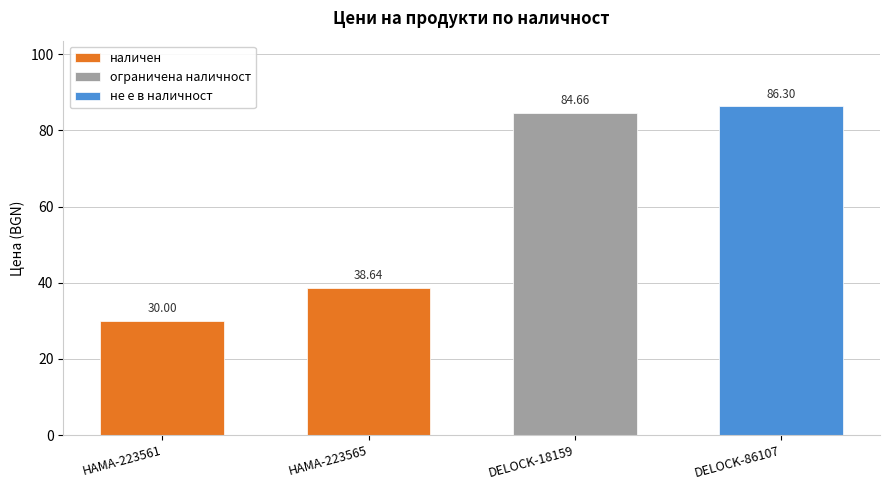

What is the maximum value shown in the chart?

86.3